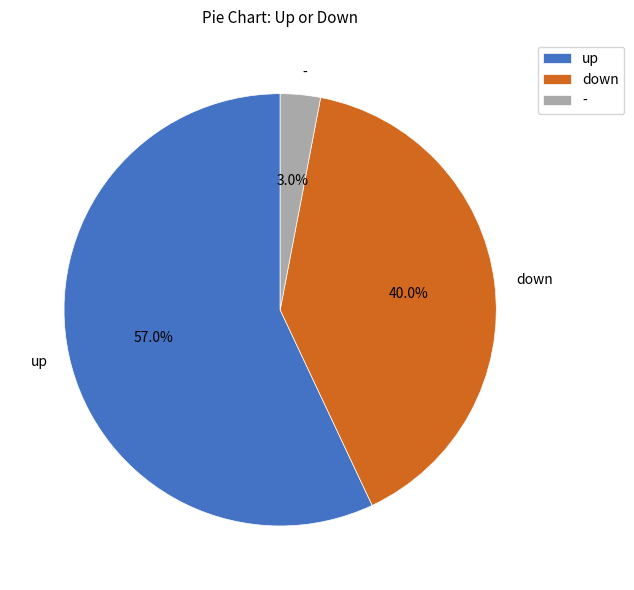

Count the number of slices in the pie.

3